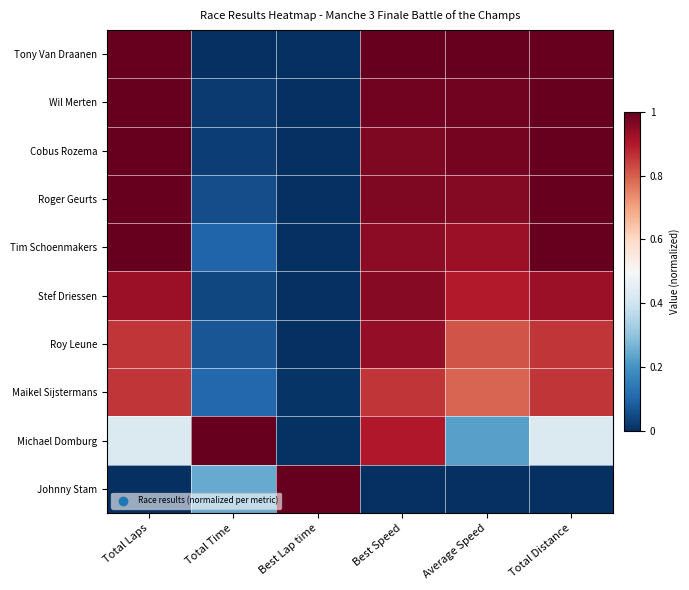

What is the difference between the highest and lowest values at Average Speed?

1.0